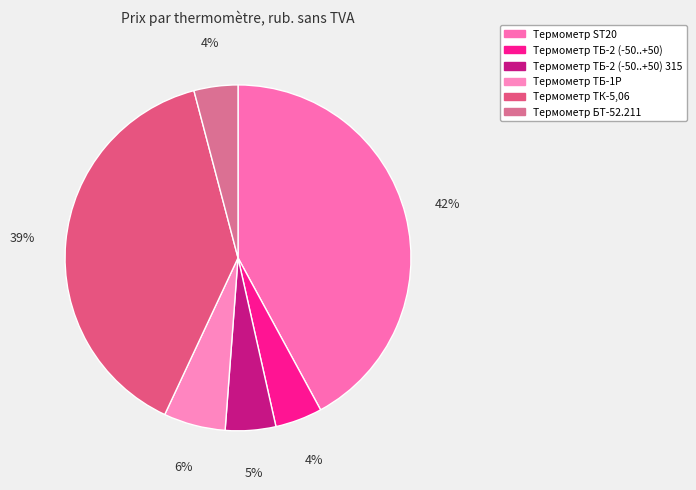

What is the smallest slice in the pie chart?

Термометр БТ-52.211